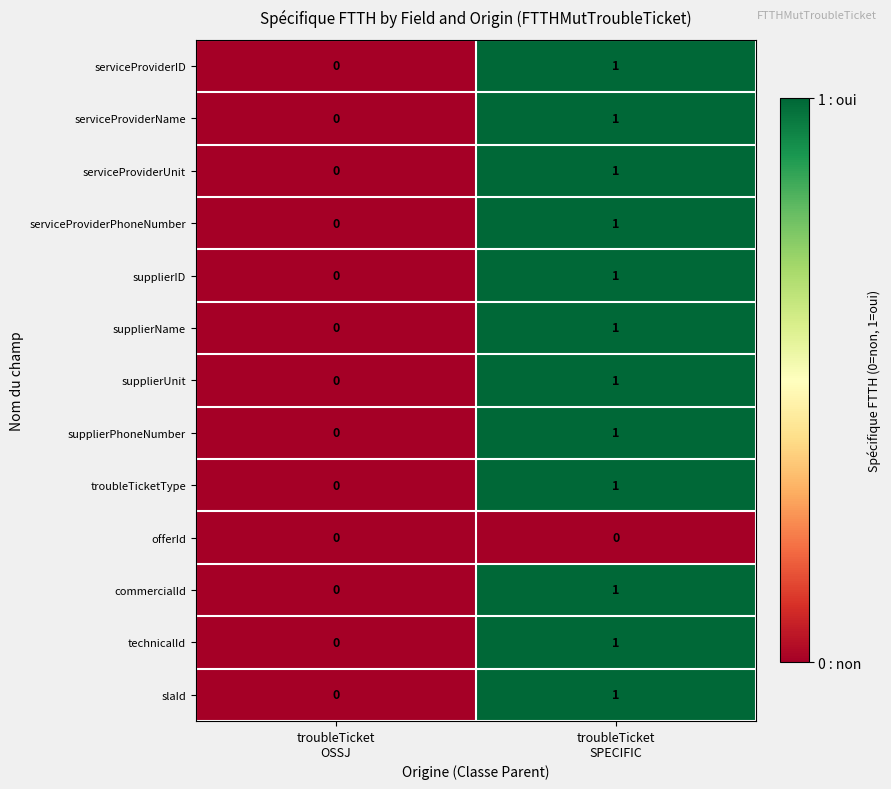

How many values in serviceProviderPhoneNumber are above zero?

1